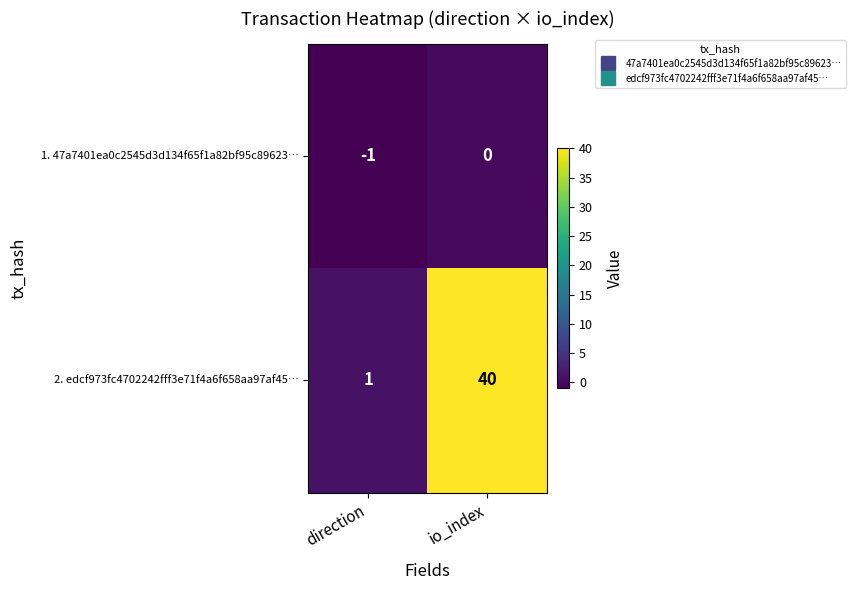

Reading left to right, transcribe all the data shown in this chart.

1. 47a7401ea0c2545d3d134f65f1a82bf95c89623…: direction=-1	io_index=0
2. edcf973fc4702242fff3e71f4a6f658aa97af45…: direction=1	io_index=40